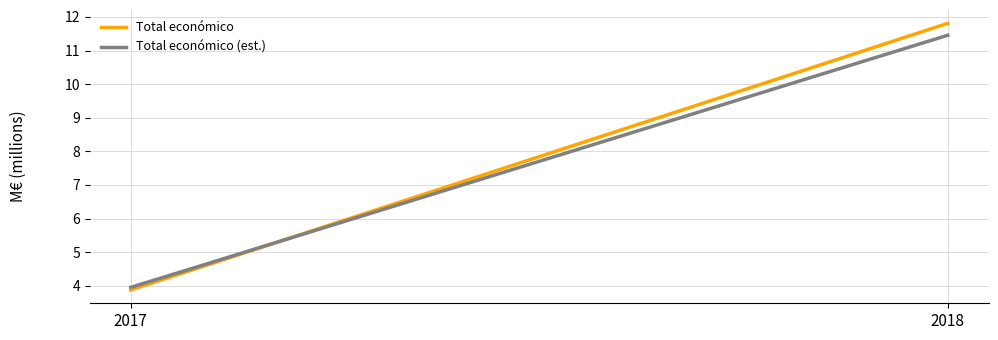

Reading left to right, what are all the values shown in this chart?

Total económico: 3.9	11.8
Total económico (est.): 4.0	11.5